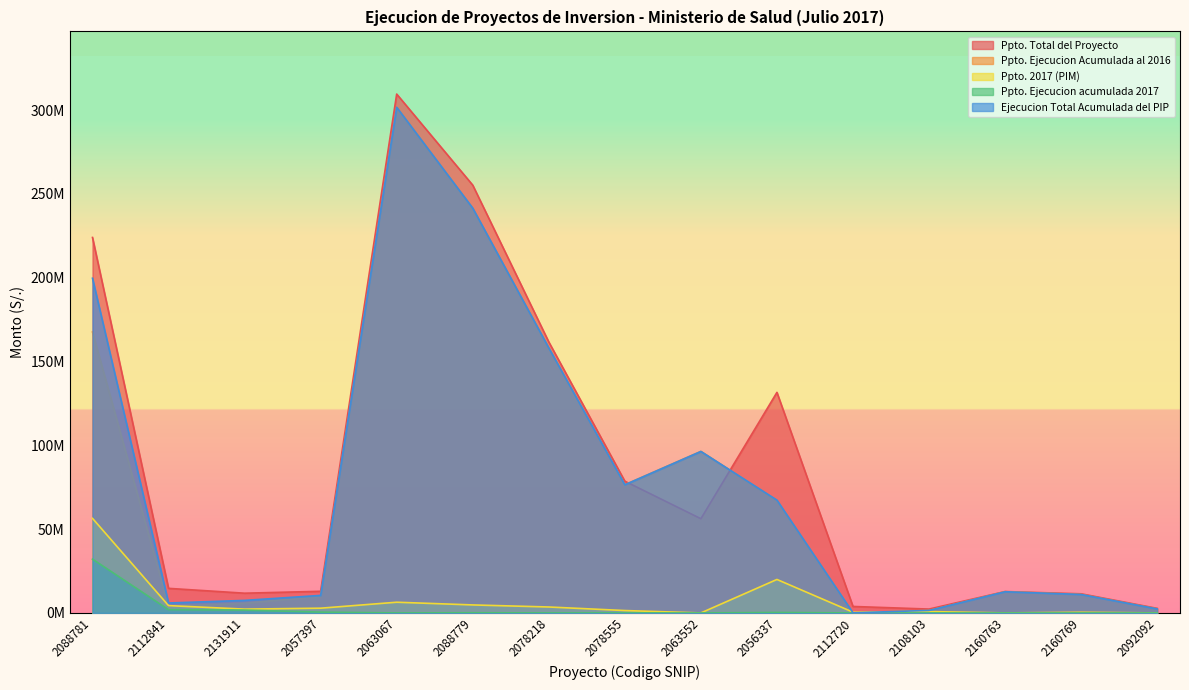

How many series are shown in this chart?

5